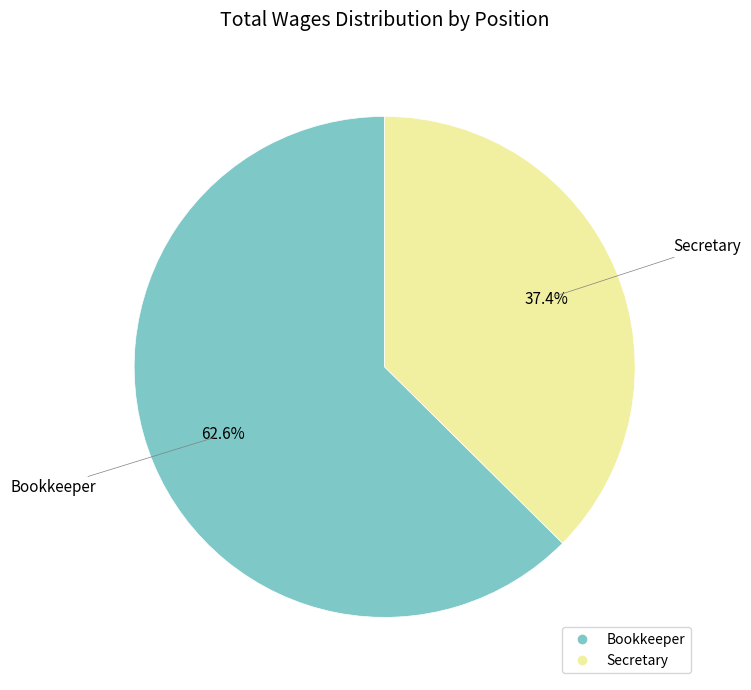

The Secretary slice represents 27% of the pie. True or false?

False